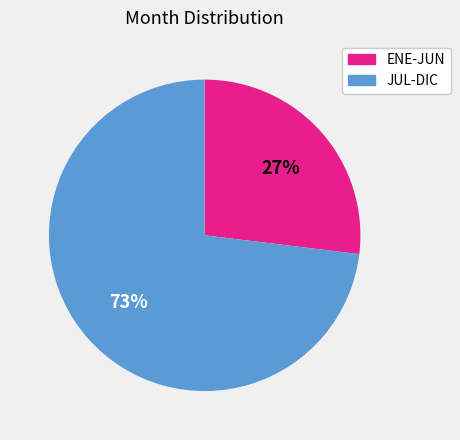

Combined, do JUL-DIC and ENE-JUN account for over 50%?

Yes